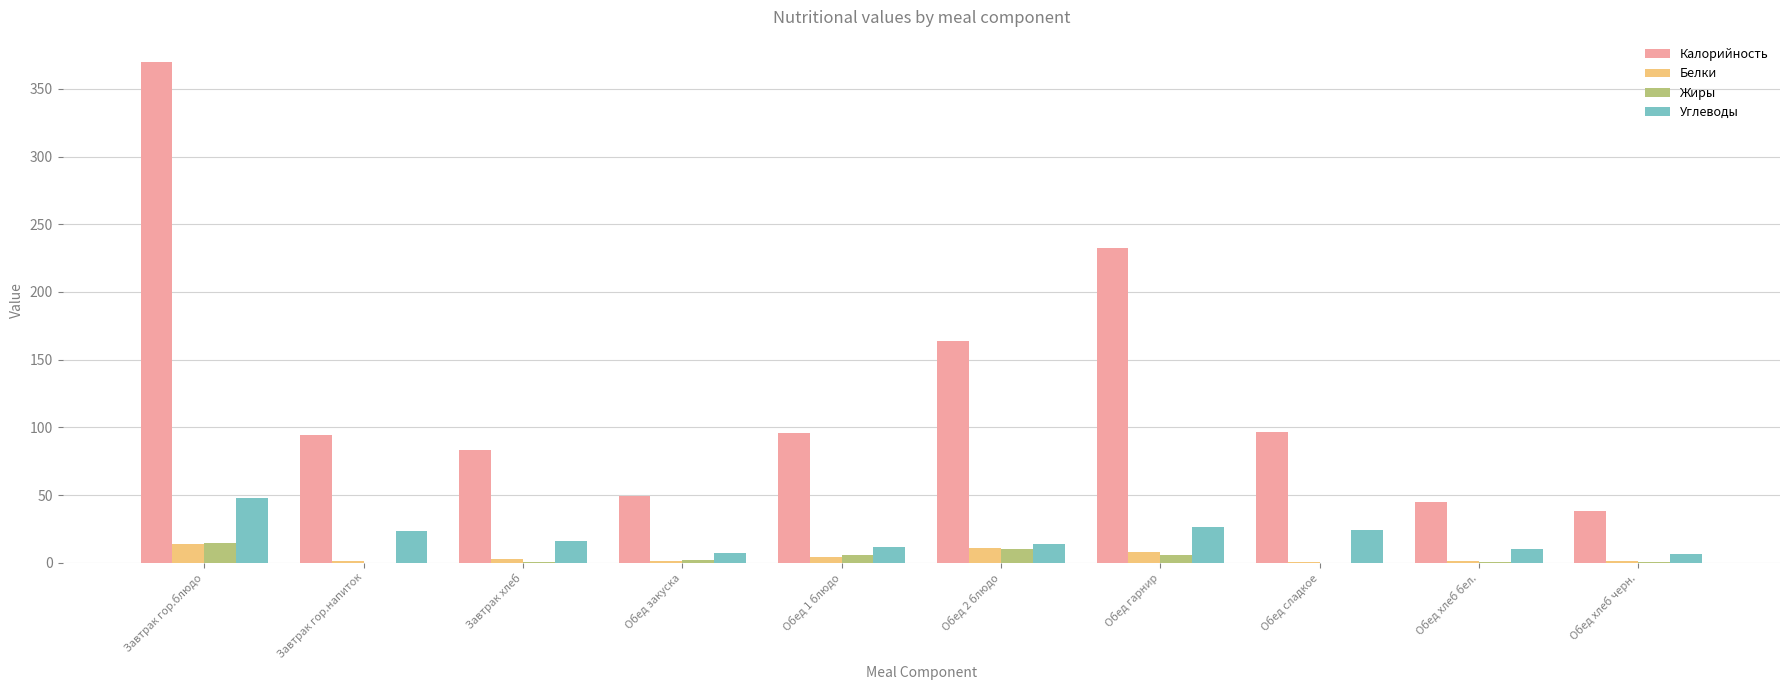

What are all the series names shown in the legend?

Калорийность, Белки, Жиры, Углеводы